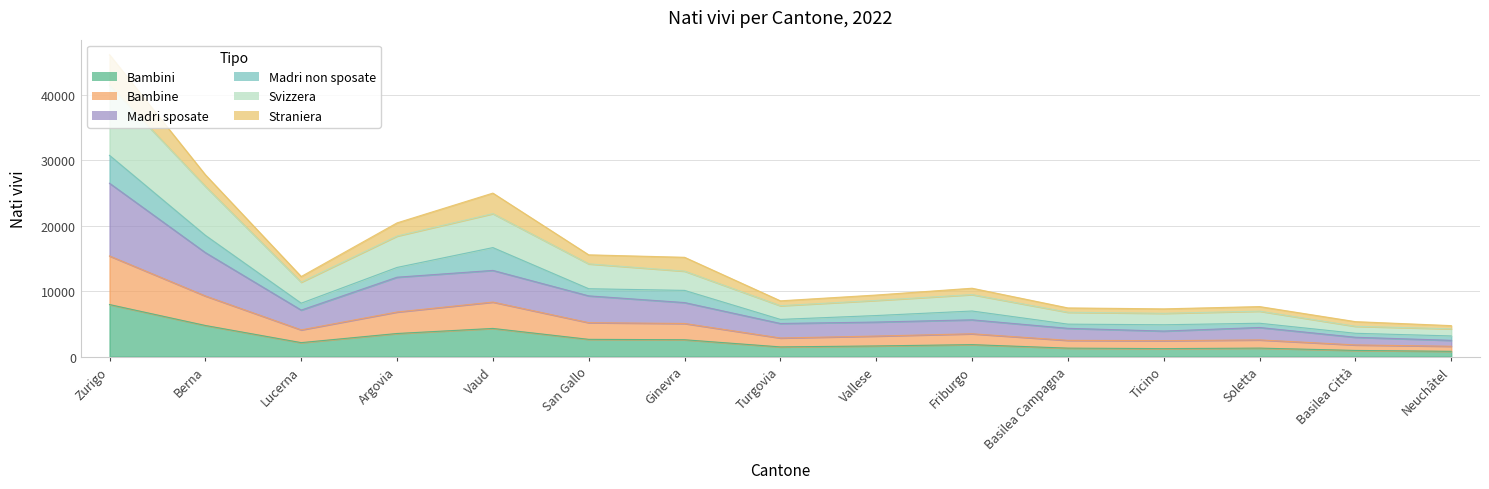

What position from the left is Friburgo?

10